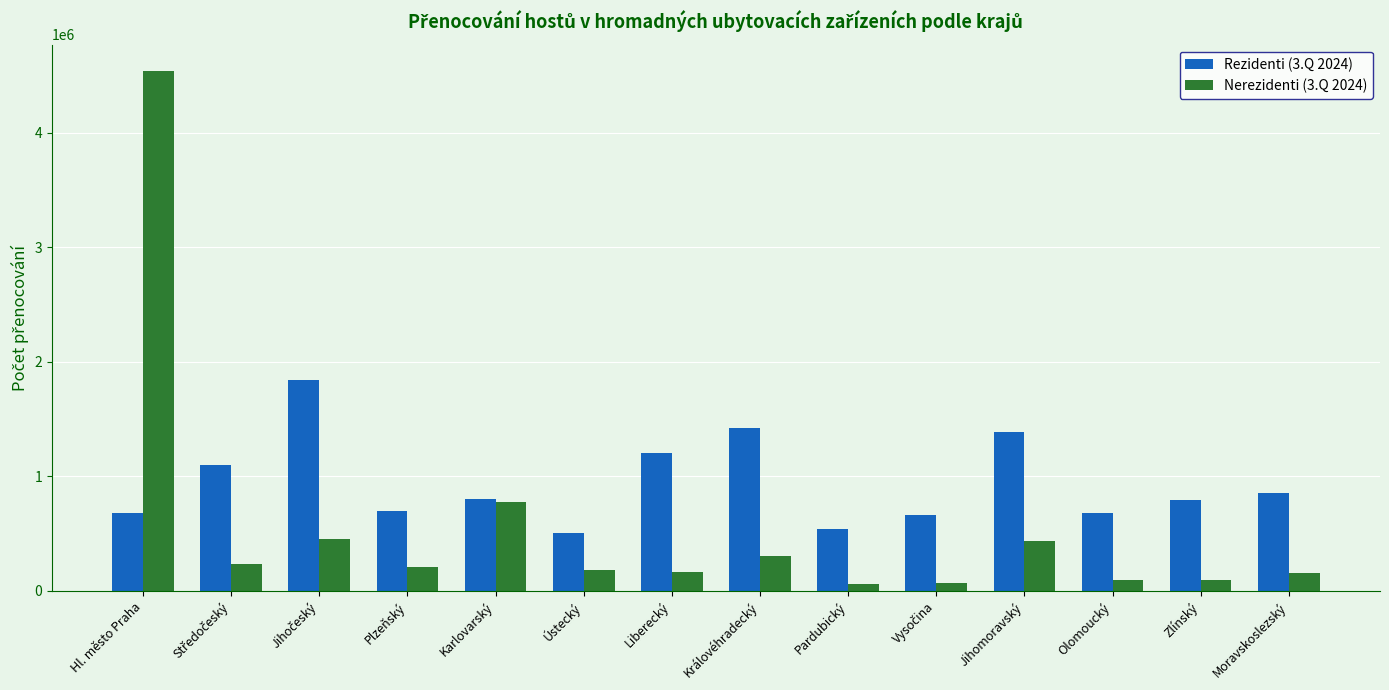

Does the chart contain stacked bars?

No